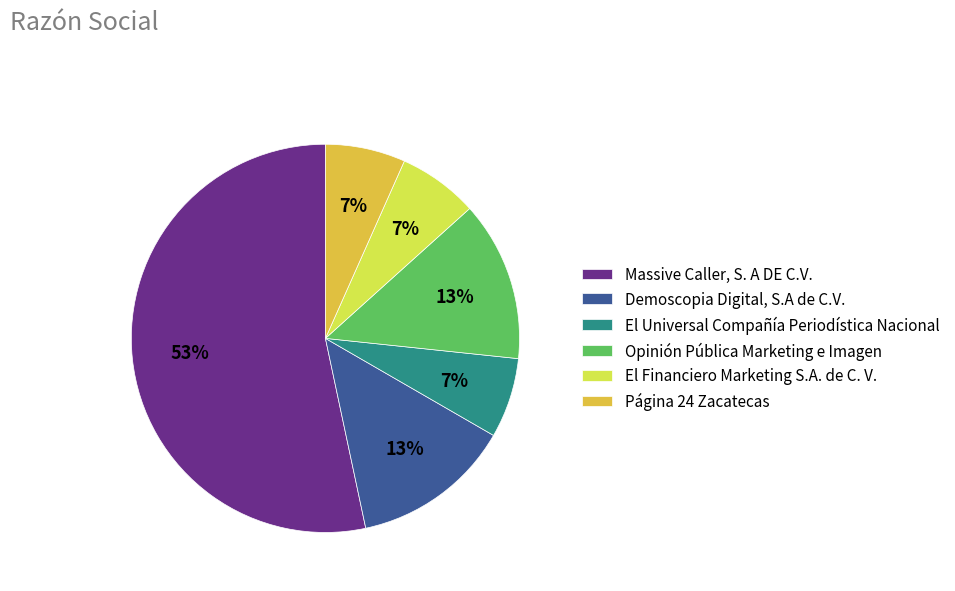

Approximately how many times larger is the value at Página 24 Zacatecas compared to El Universal Compañía Periodística Nacional?

1.0